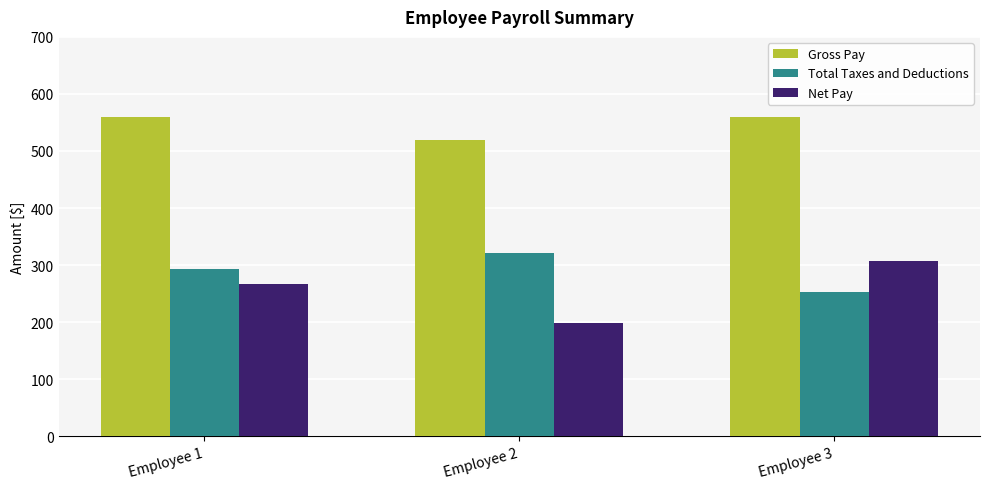

How many bars are there in total?

9